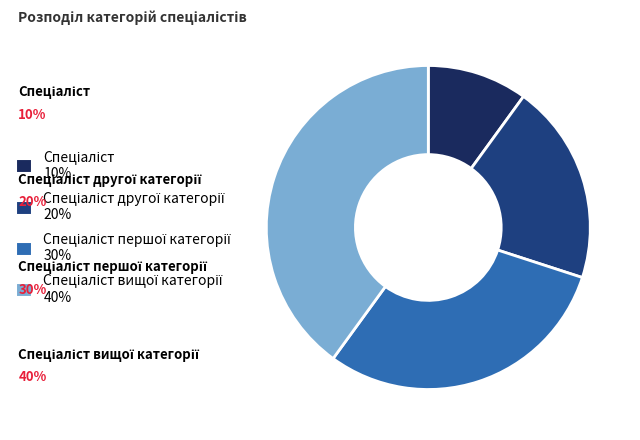

Is there any slice that represents more than half of the pie?

No